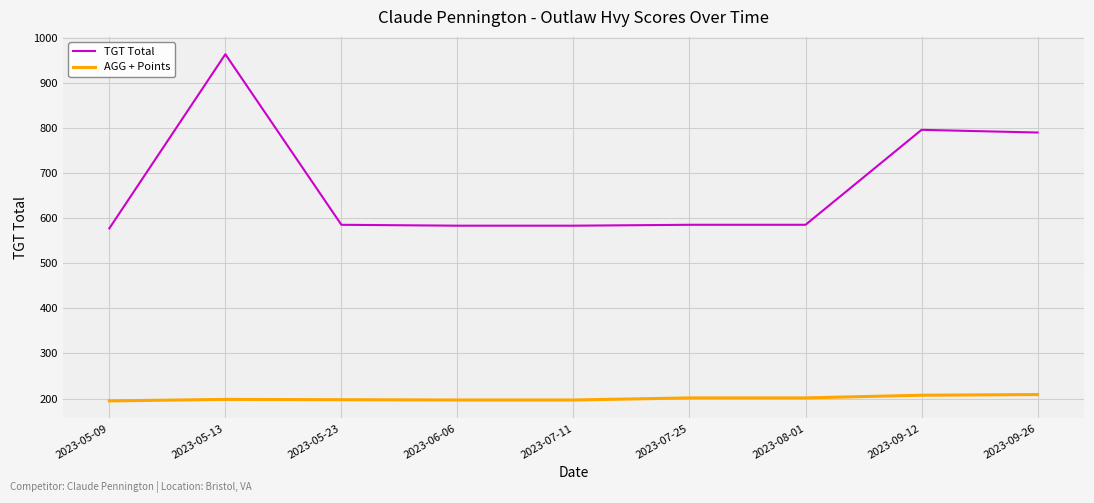

True or false: TGT Total and AGG + Points cross at least once.

False